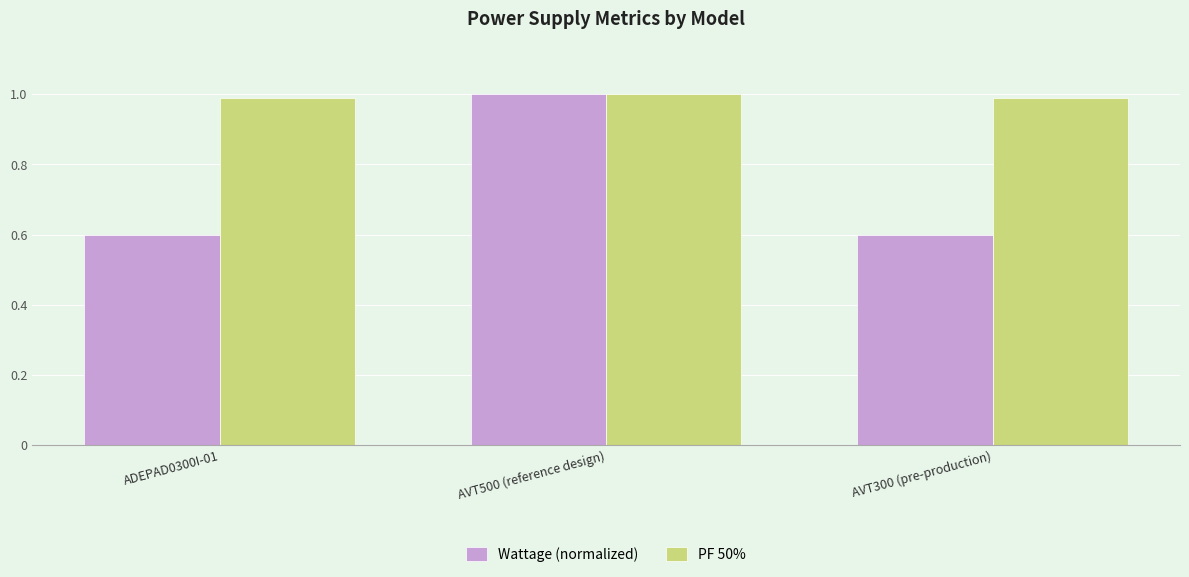

What is the difference between the Wattage (normalized) values at AVT300 (pre-production) and AVT500 (reference design)?

0.4